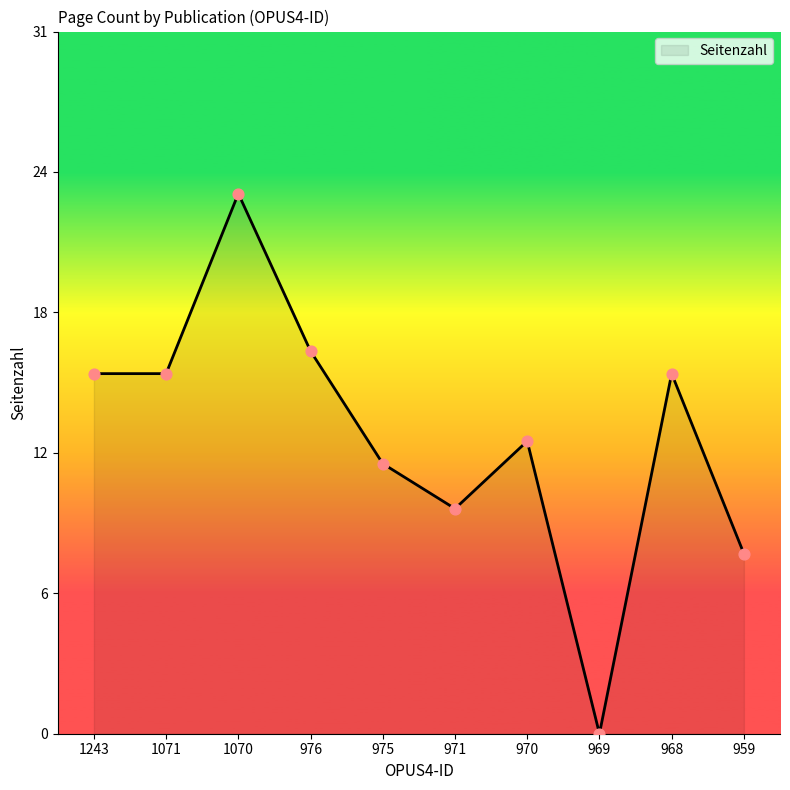

Is this an area chart (filled region under the line)?

Yes